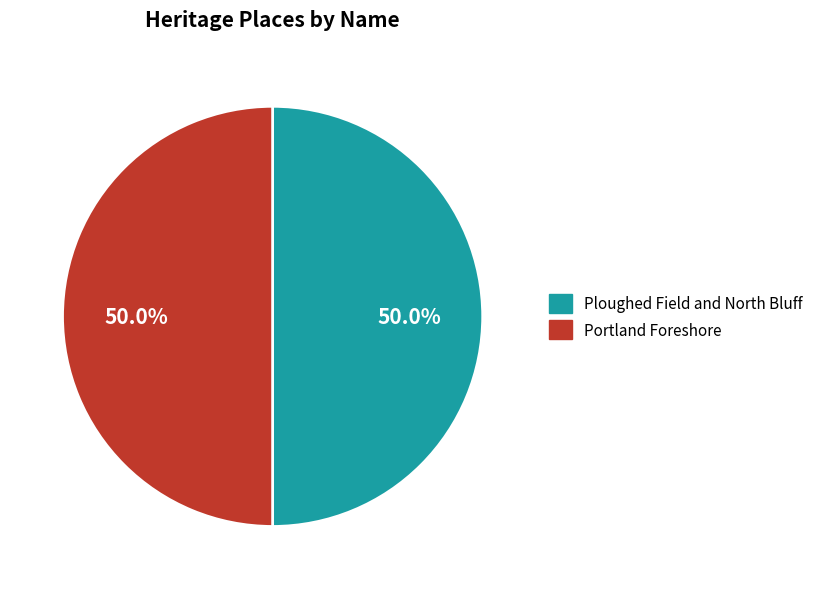

What is the total percentage of Portland Foreshore and Ploughed Field and North Bluff?

100.0%